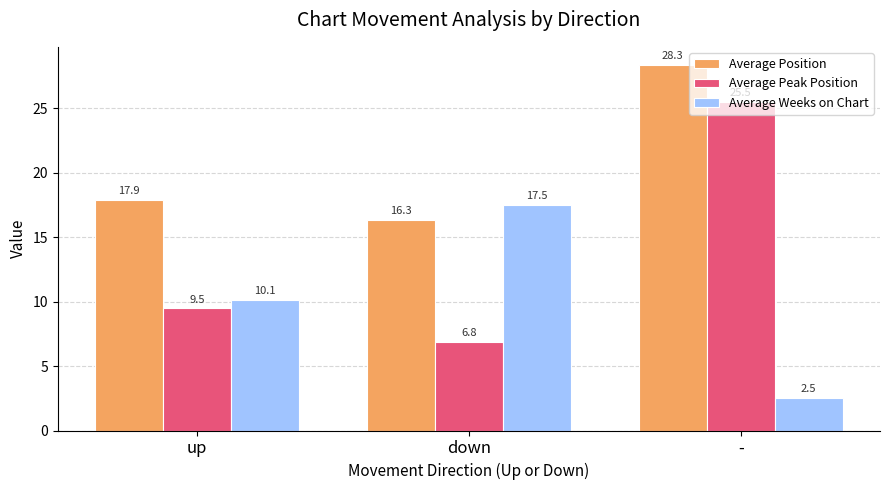

How many values in the Average Peak Position series exceed 9?

2